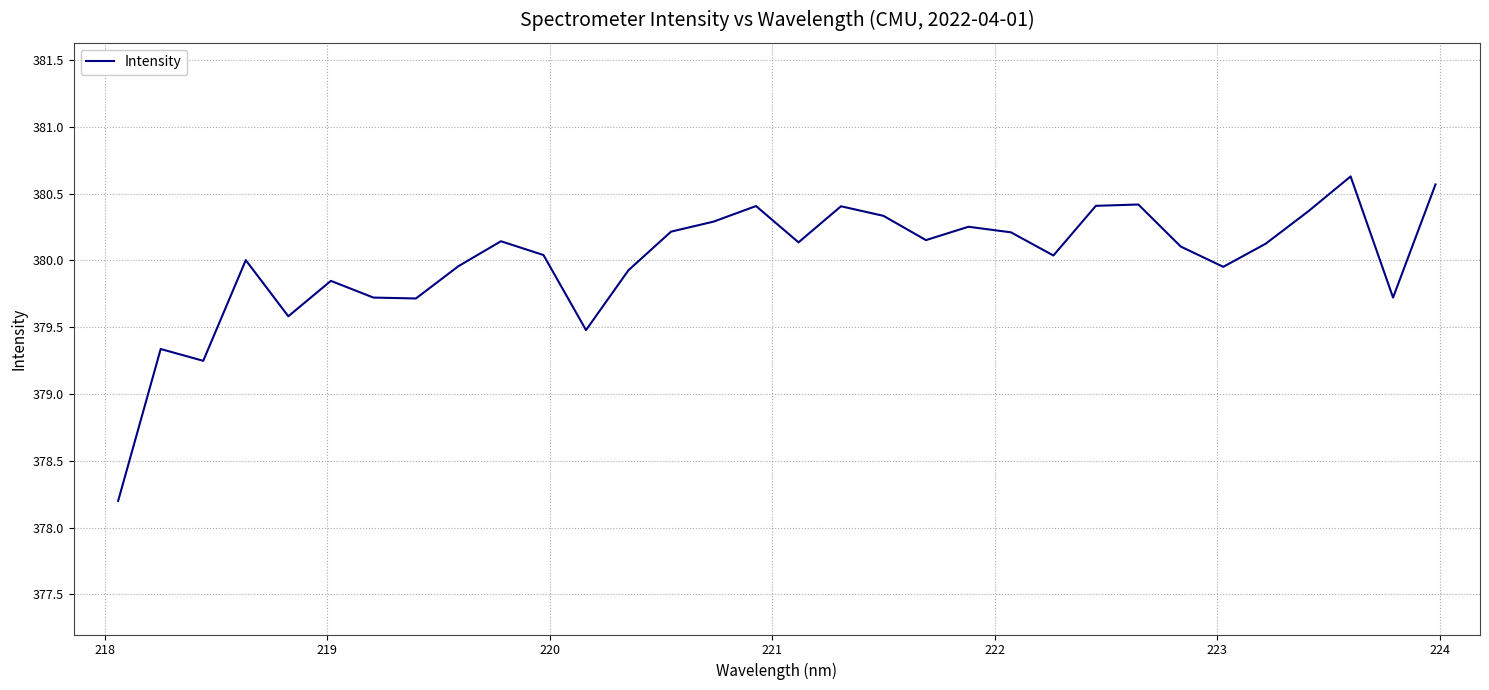

What is the difference between the second highest and second lowest values?

1.3